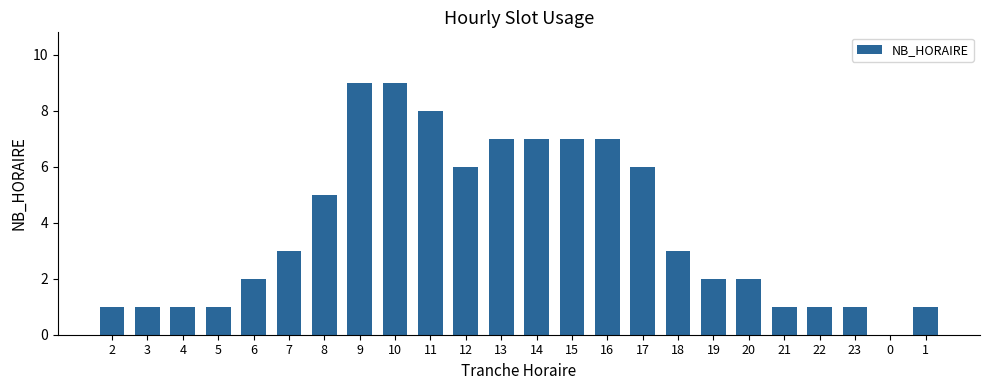

The chart shows a value of 7 at 15. True or false?

True